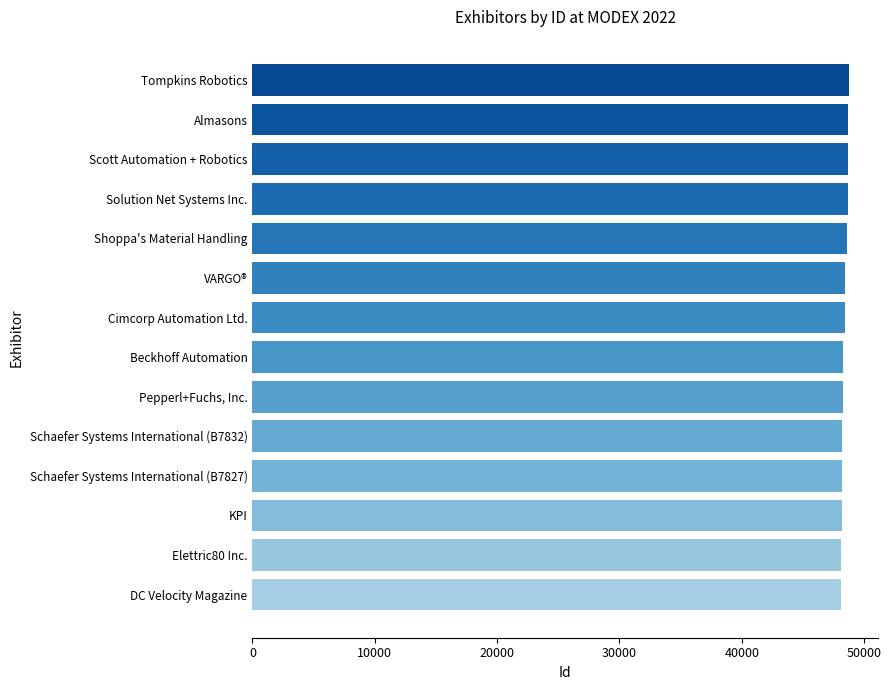

What is the ratio of the value at Beckhoff Automation to the value at Pepperl+Fuchs, Inc.?

1.0